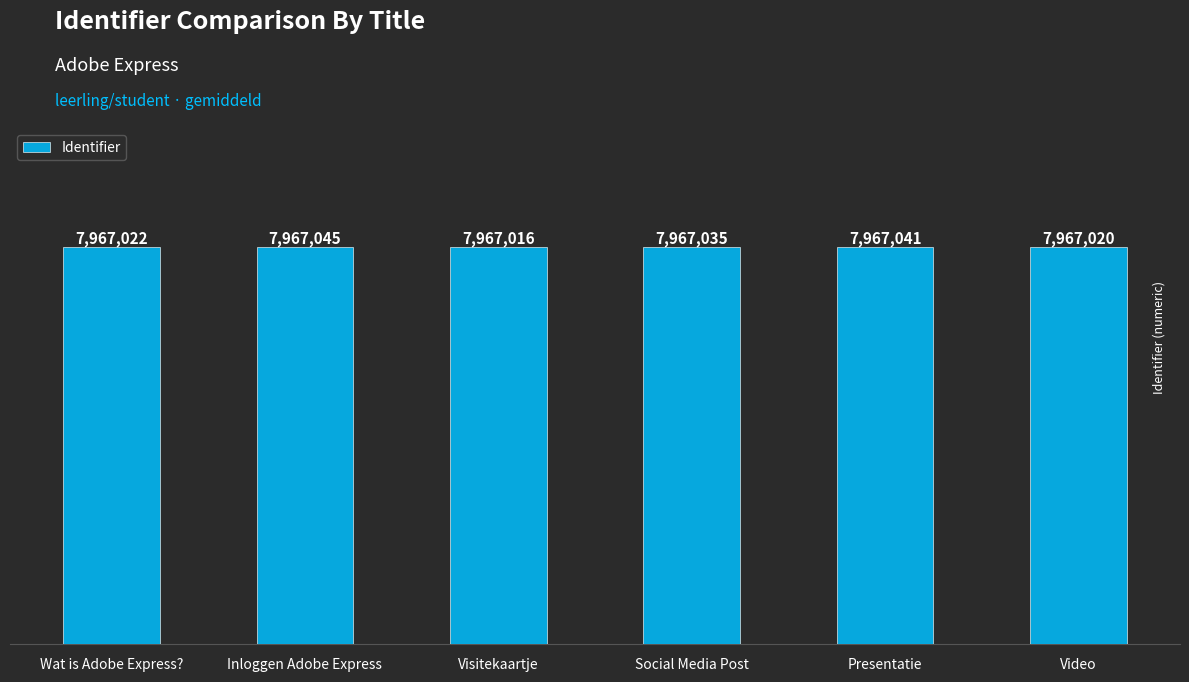

Are the bars horizontal?

No